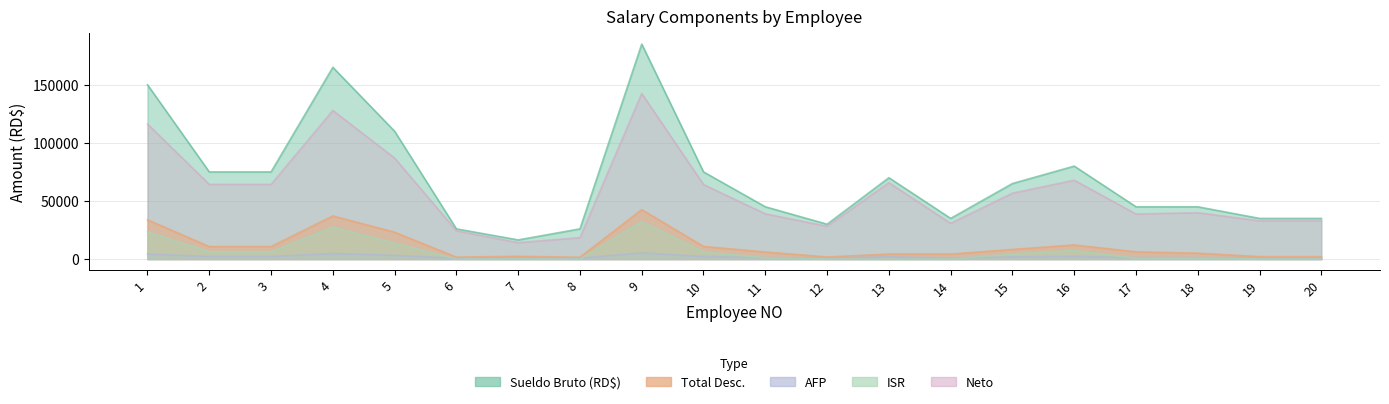

At which category is the sum across all series the highest?

9